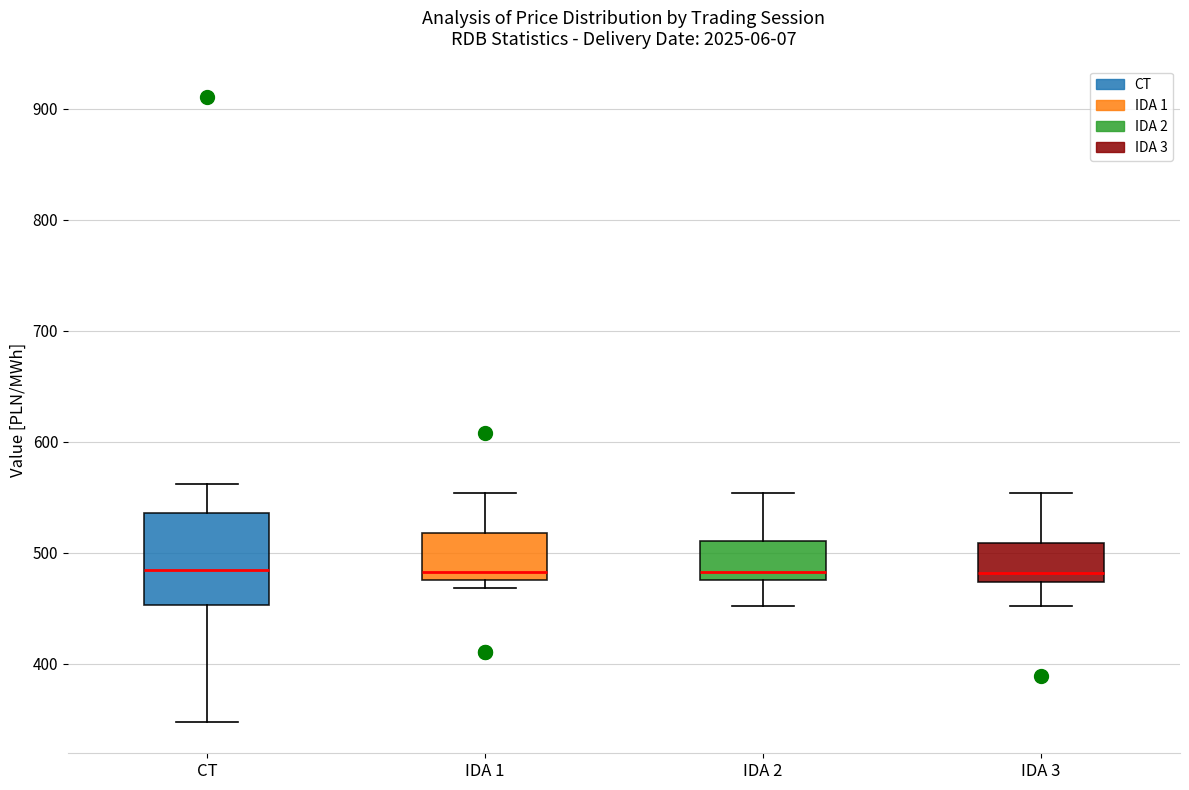

Which box is the tallest, from its lower edge to its upper edge?

CT